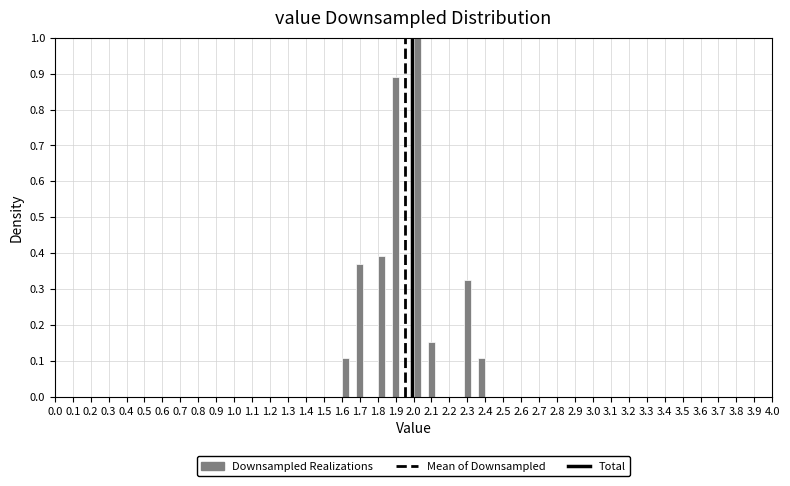

Reading left to right, transcribe this chart: for each bar, give the range it covers on the x-axis and its height. The values are not printed on the chart, so give them approximately, as read against the axis.

1.60 to 1.64: 0.11
1.64 to 1.68: 0
1.68 to 1.72: 0.37
1.72 to 1.76: 0
1.76 to 1.80: 0
1.80 to 1.84: 0.39
1.84 to 1.88: 0
1.88 to 1.92: 0.89
1.92 to 1.96: 0
1.96 to 2.00: 0
2.00 to 2.04: 1.00
2.04 to 2.08: 0
2.08 to 2.12: 0.15
2.12 to 2.16: 0
2.16 to 2.20: 0
2.20 to 2.24: 0
2.24 to 2.28: 0
2.28 to 2.32: 0.33
2.32 to 2.36: 0
2.36 to 2.40: 0.11